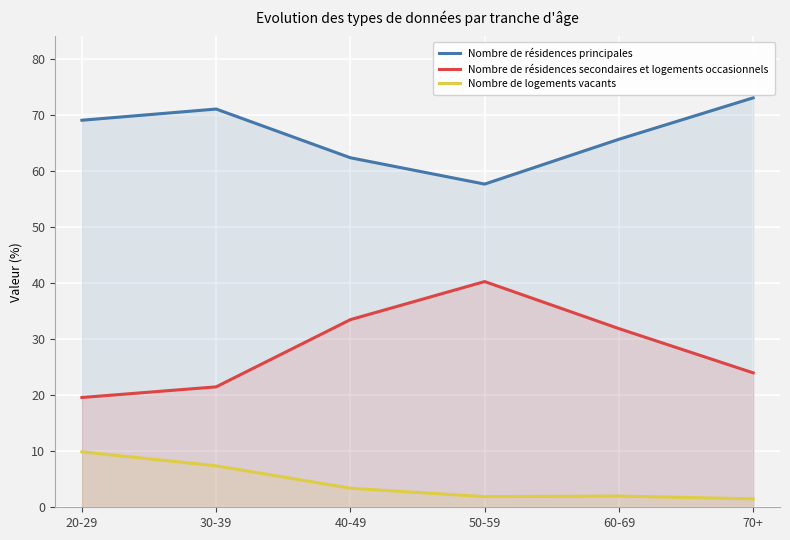

The Nombre de résidences principales series shows 19.2 at 50-59. True or false?

False